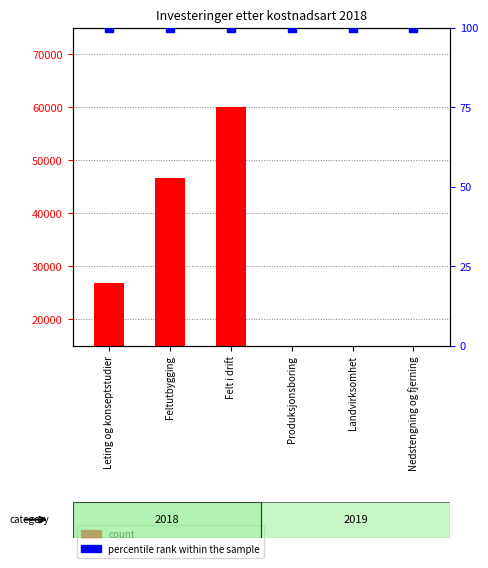

At how many categories does at least one series exceed 52716?

1